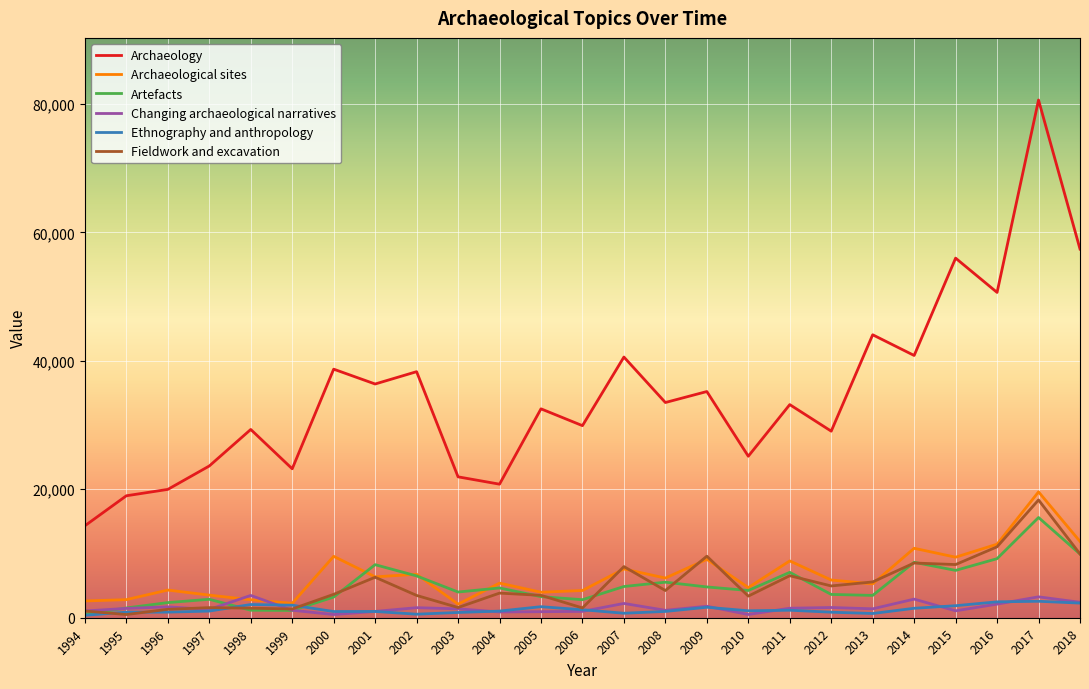

True or false: Archaeological sites has more than 0 points higher than both neighbors.

True